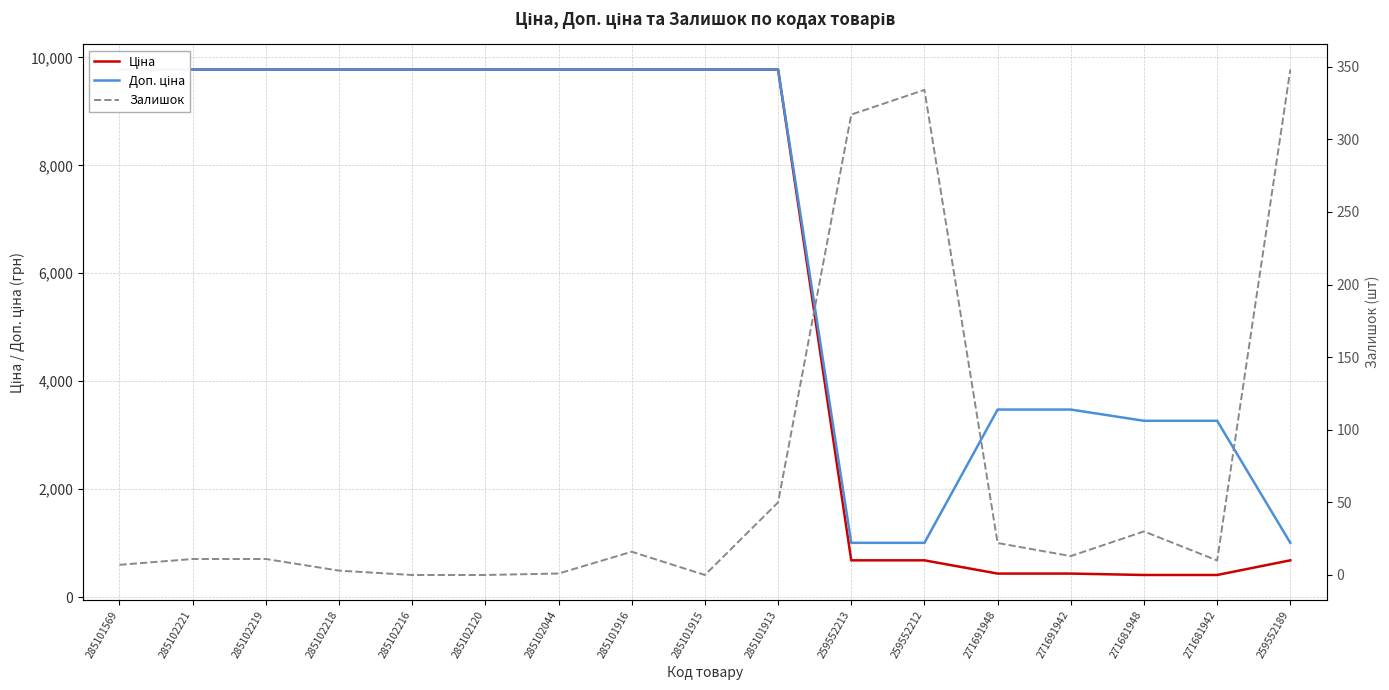

True or false: Ціна and Доп. ціна intersect in this chart.

False